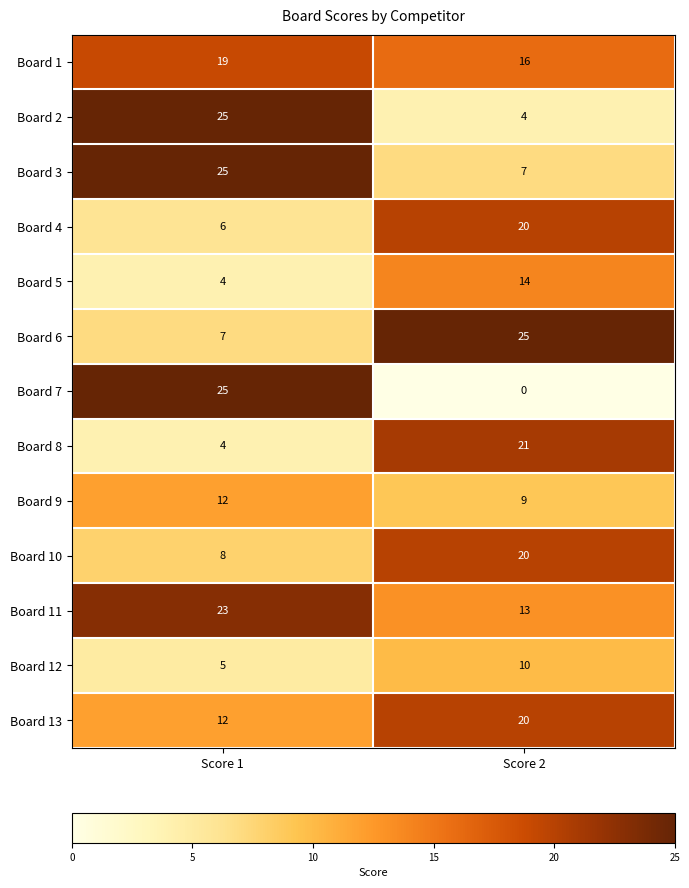

The value of Board 7 at Score 1 is 25. True or false?

True